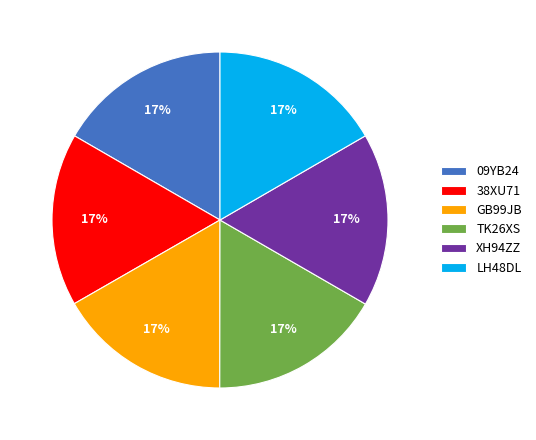

The TK26XS slice represents 23% of the pie. True or false?

False